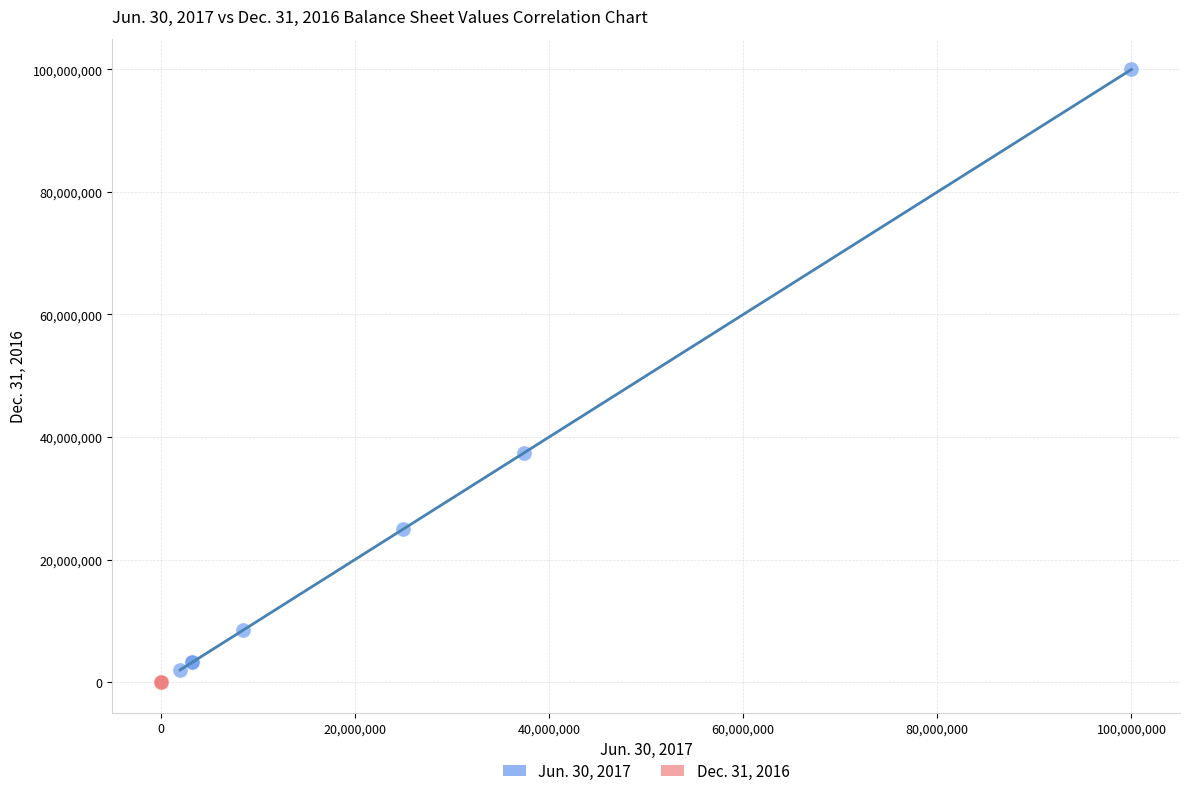

Which series reaches the maximum Y coordinate?

Jun. 30, 2017